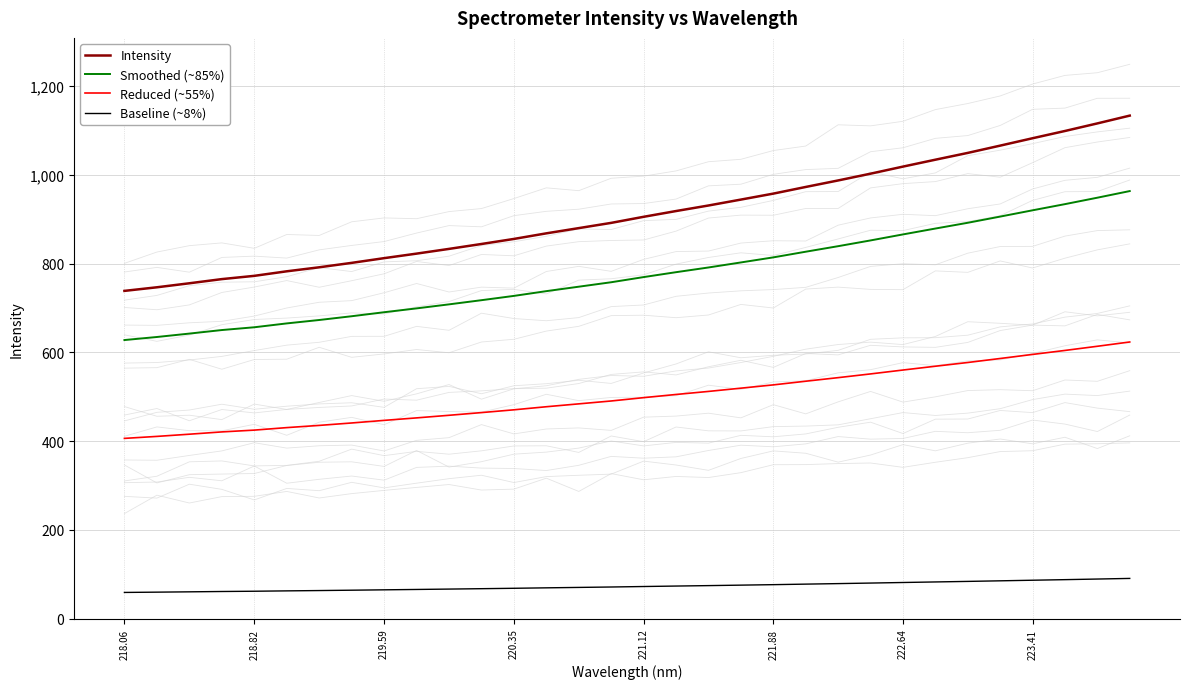

True or false: Smoothed (~85%) and Intensity cross at least once.

False